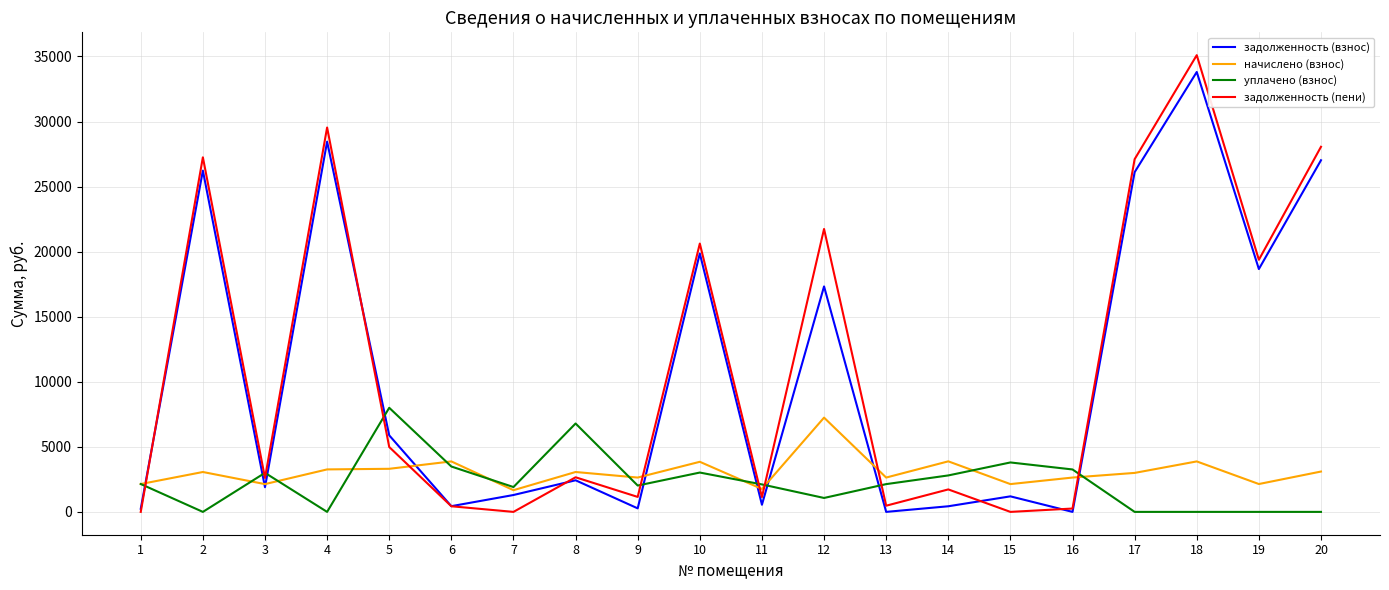

What is the sum of all задолженность (пени) values?

224212.3